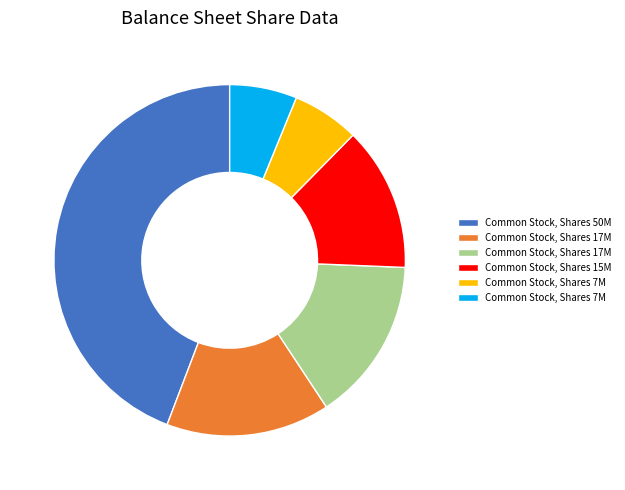

Is there a majority slice in this chart?

No